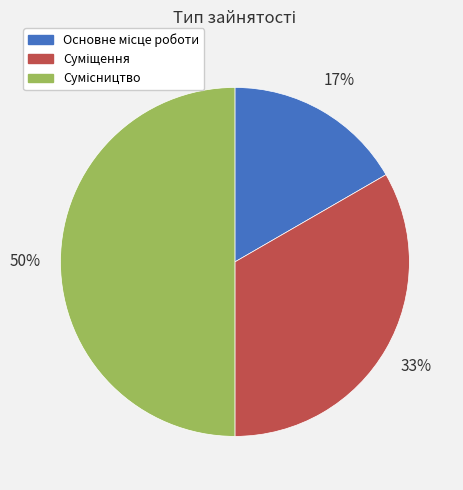

Count the number of slices in the pie.

3